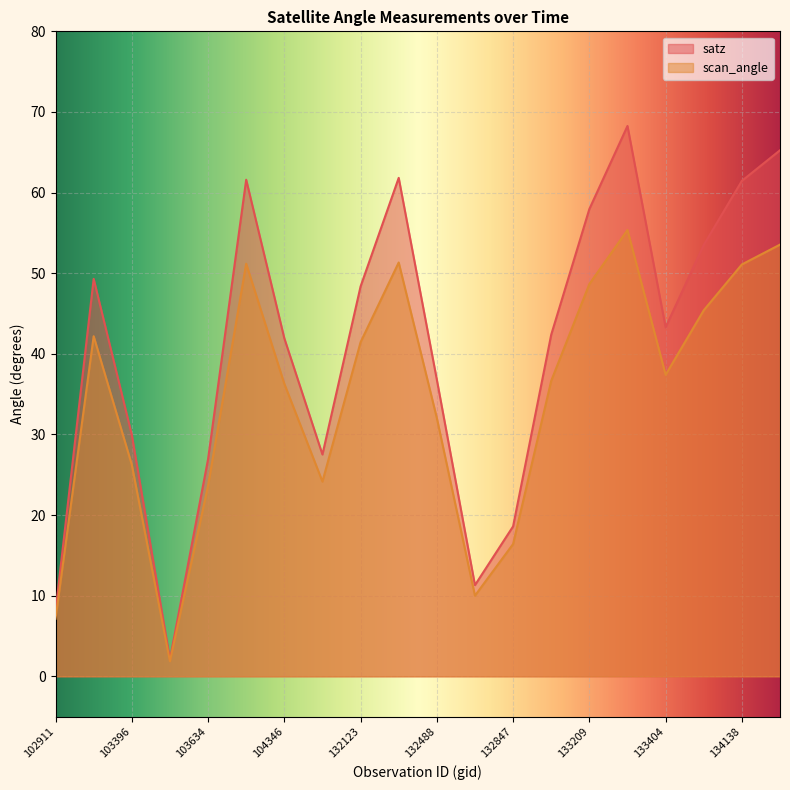

Between 132123 and 134124, which series saw the biggest shift?

satz